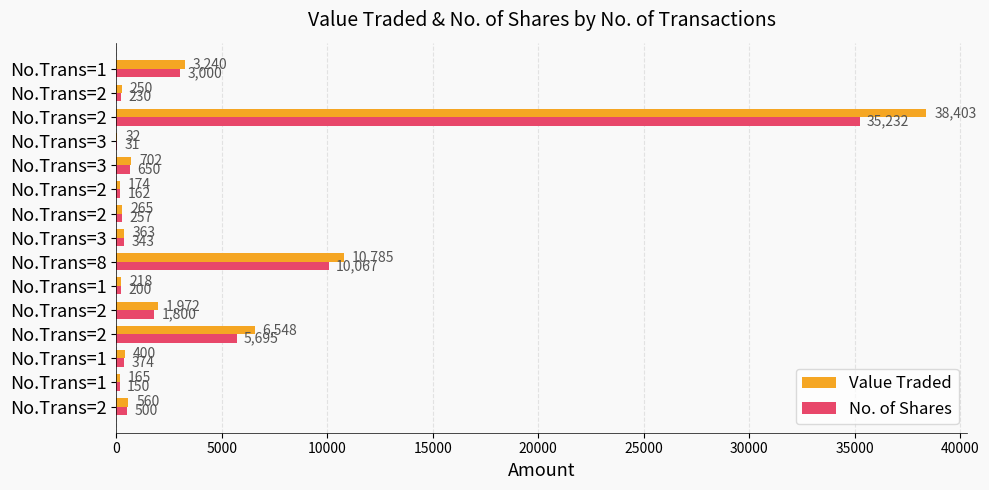

Reading left to right, extract all data points from this chart.

Value Traded: 560	165	400	6548	1972	218	10785	363	265	174	702	32	38403	250	3240
No. of Shares: 500	150	374	5695	1800	200	10067	343	257	162	650	31	35232	230	3000